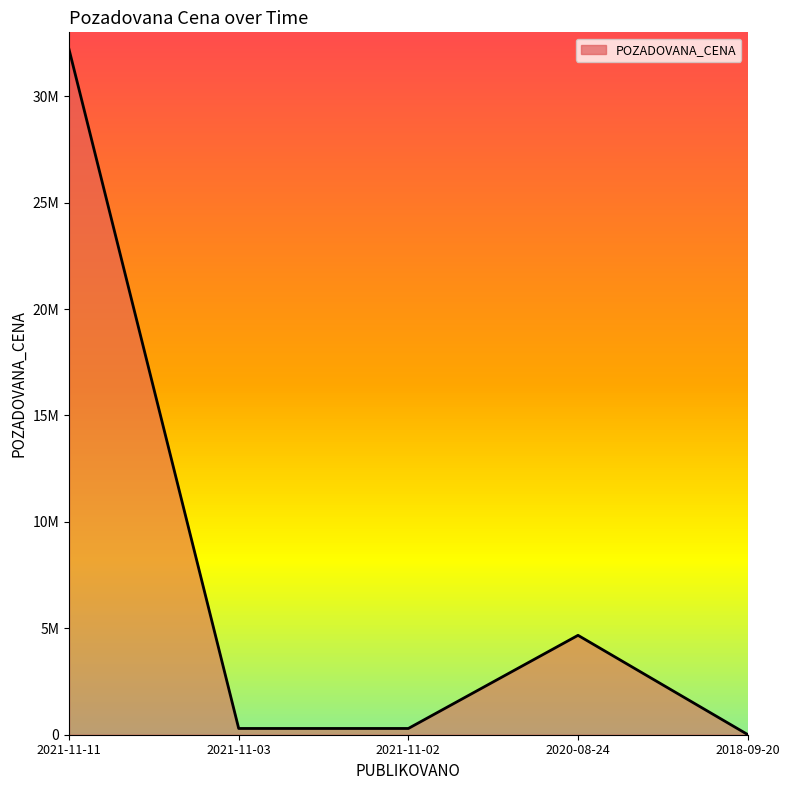

What is the sum of all values?

37466060